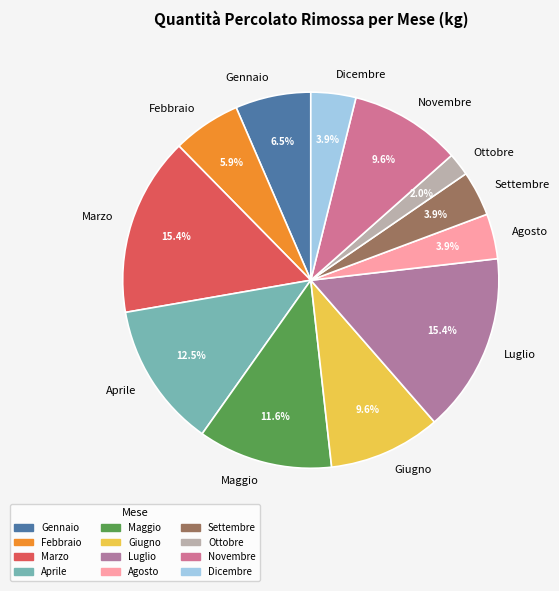

Does Giugno account for over 50% of the chart?

No